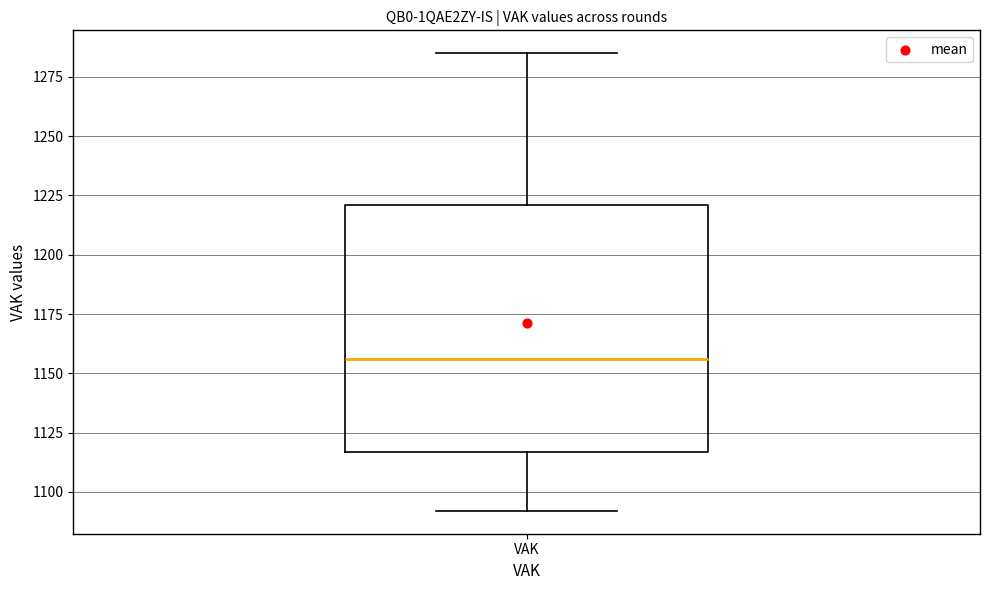

Transcribe this box plot: give where the median line is, the range the box spans, and where the two whiskers end, as read against the y-axis. The values are not printed on the chart, so give them approximately, as read against the axis.

median 1155, box 1115 to 1220, whiskers 1090 to 1285